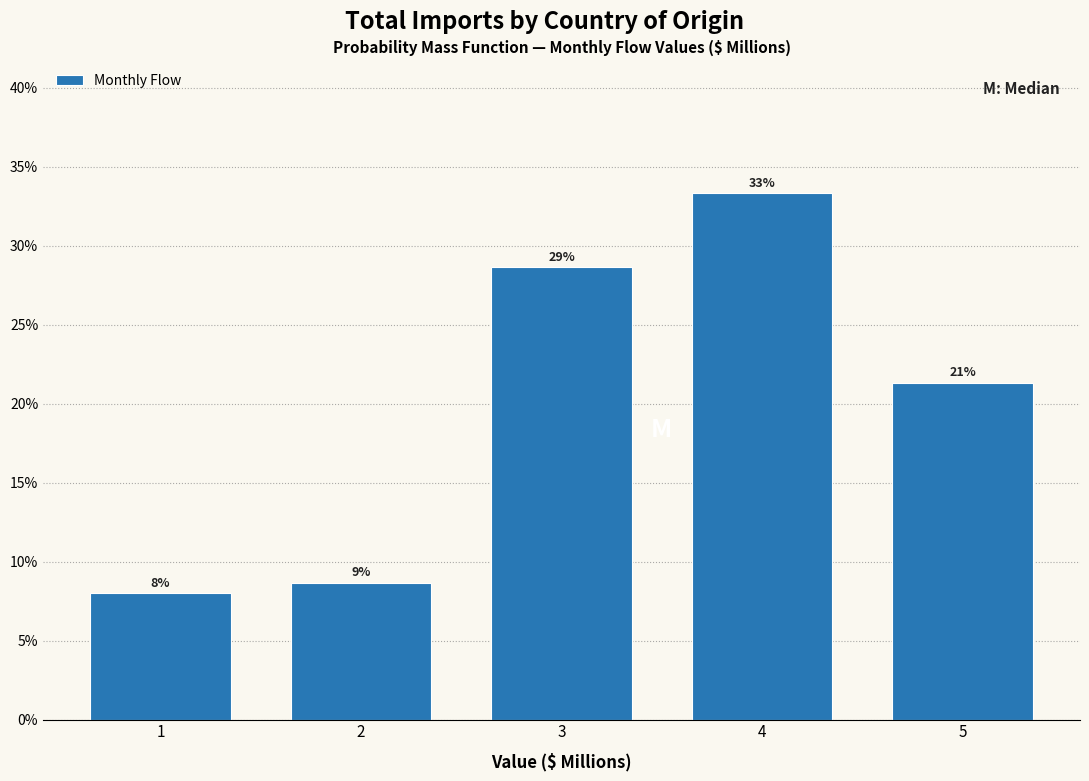

Are the bars horizontal?

No